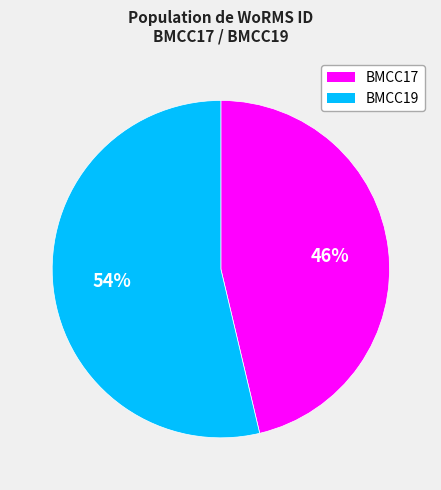

Is there a majority slice in this chart?

Yes